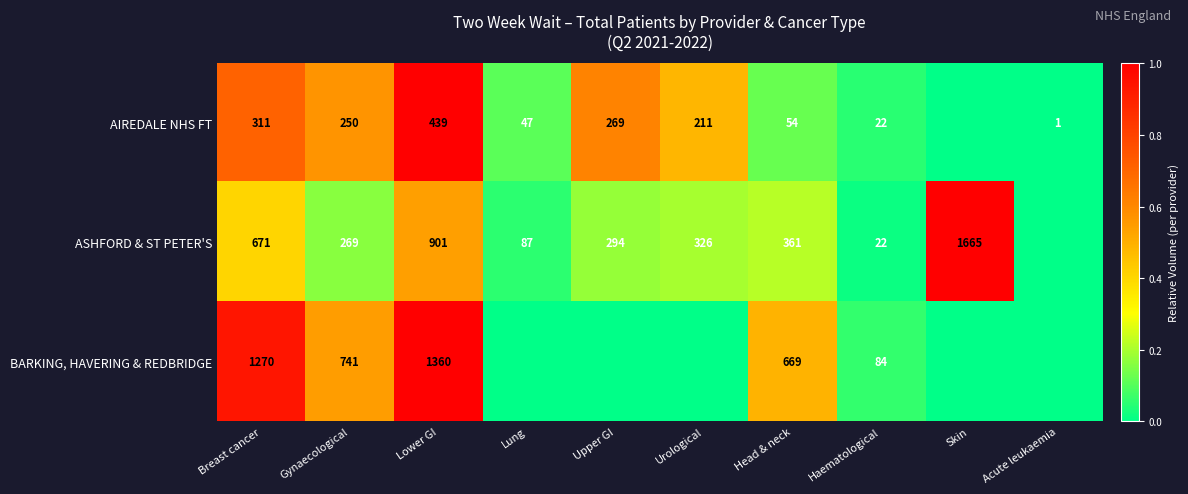

What is the difference between the ASHFORD & ST PETER'S values at Skin and Lower GI?

764